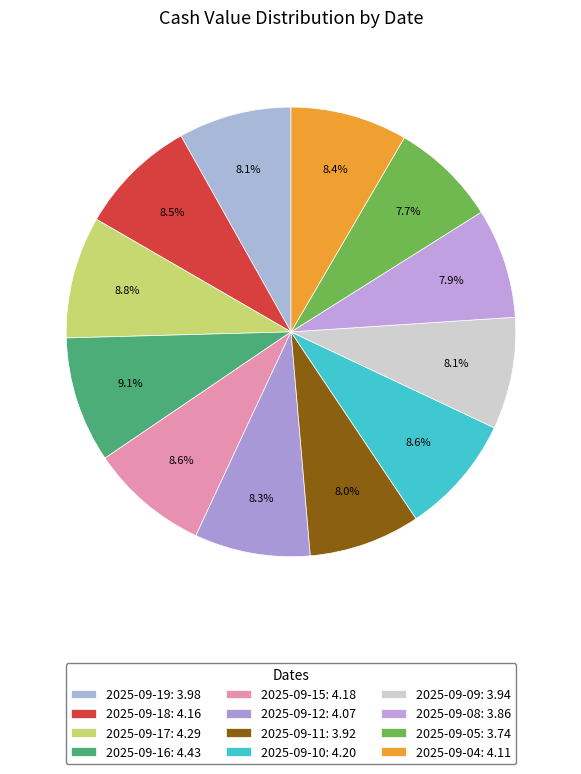

What is the ratio of the value at 2025-09-19 to the value at 2025-09-04?

1.0